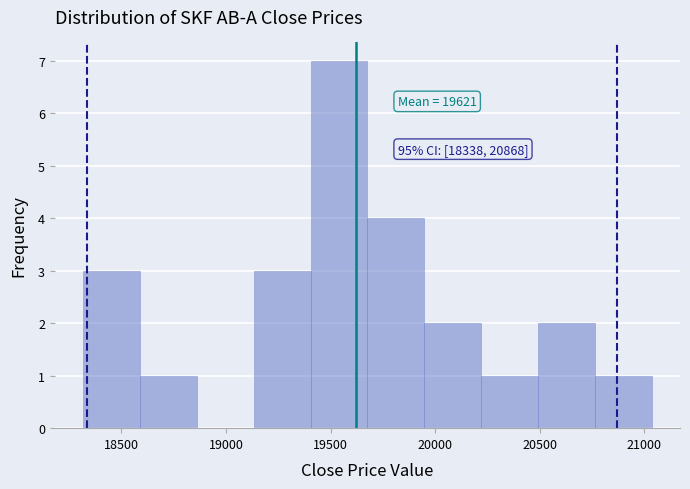

Over which range of the x-axis is the bar tallest?

19400 to 19700